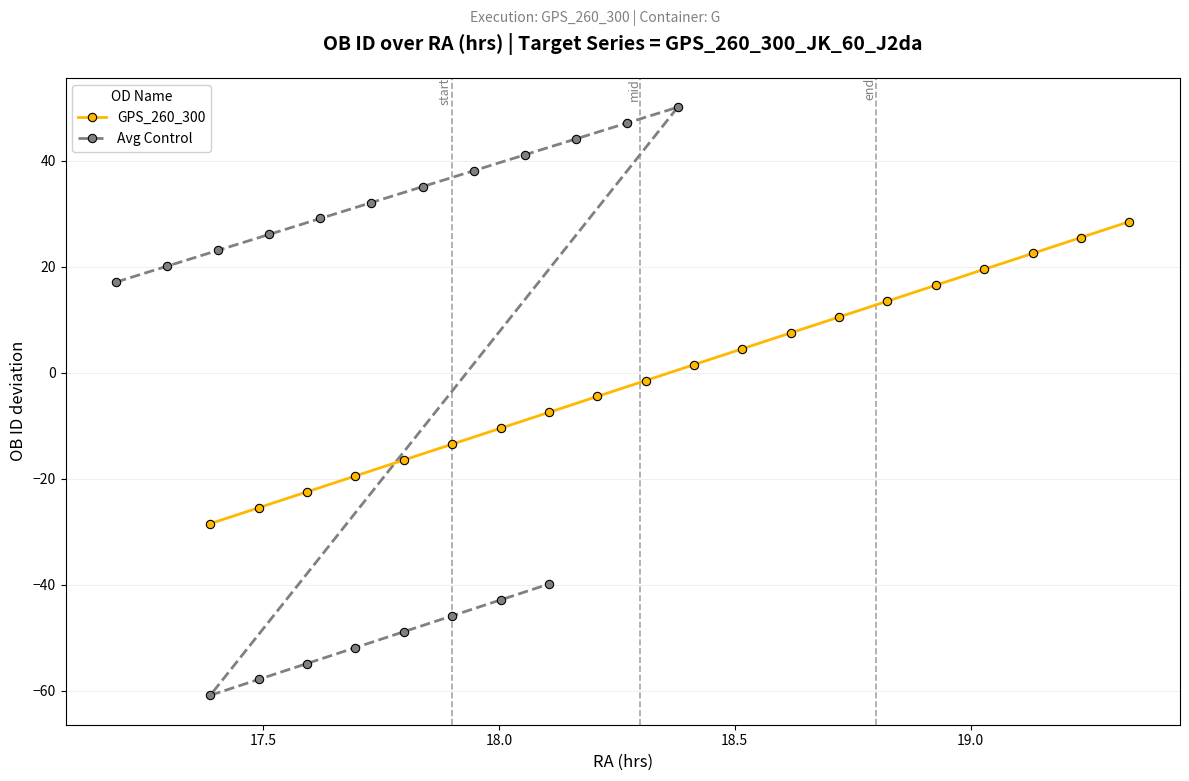

In Avg Control, how many points are higher than both neighbors (excluding endpoints)?

1